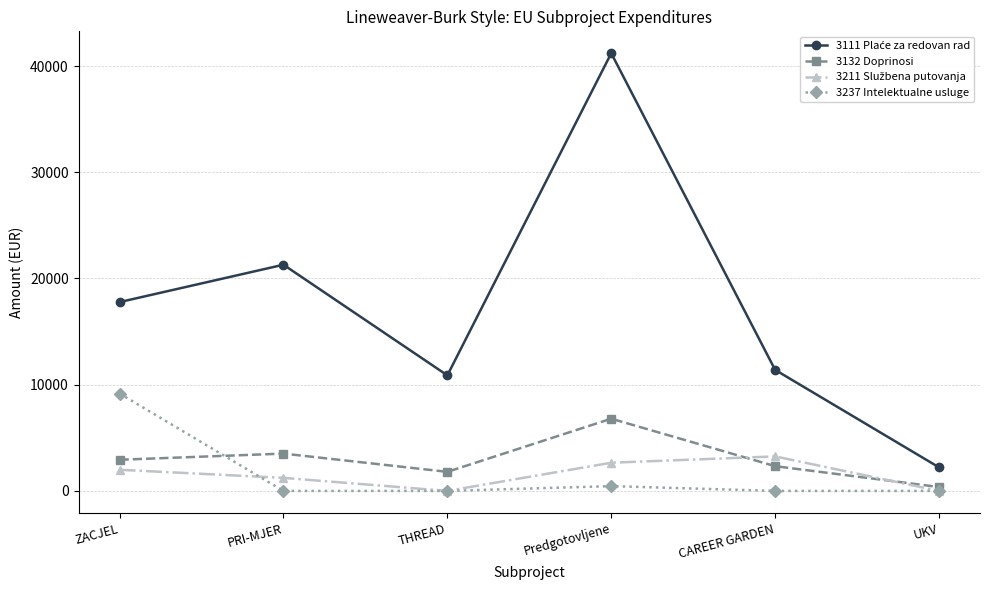

Is it true that 3132 Doprinosi equals 1795 at THREAD?

True